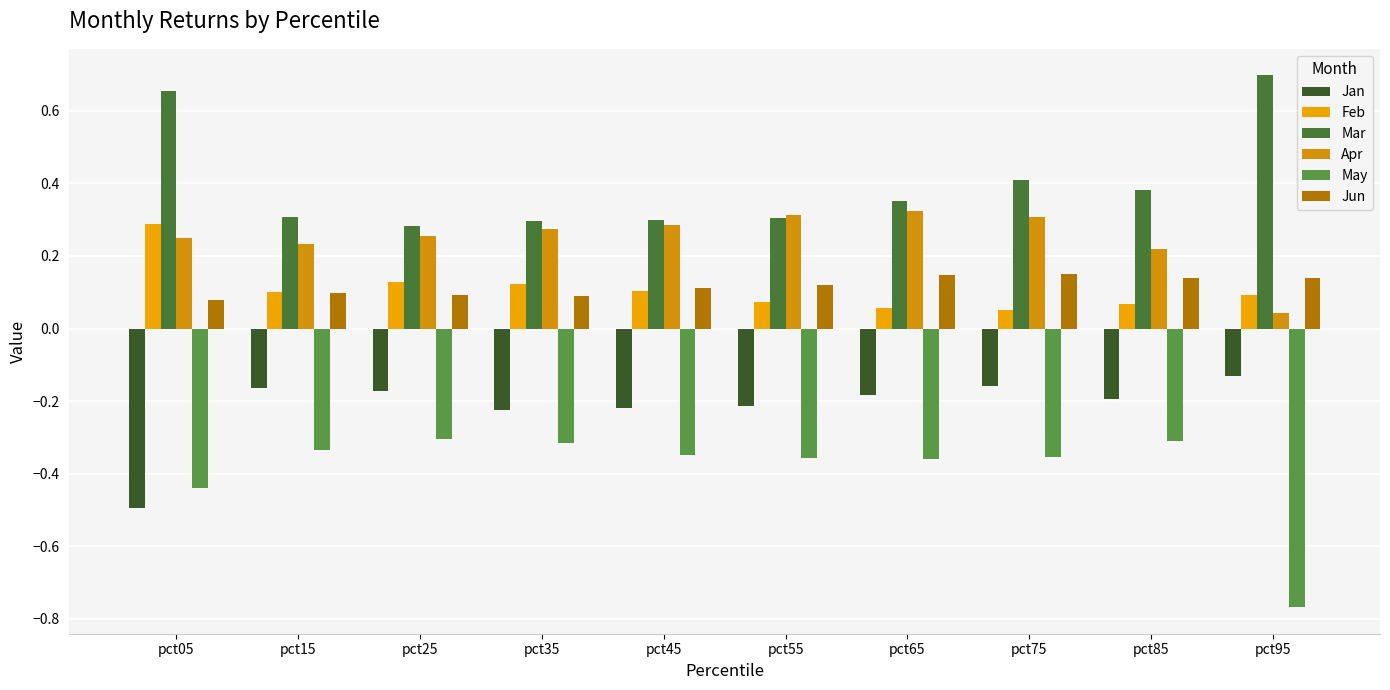

Is it true that May equals -0.4 at pct65?

True